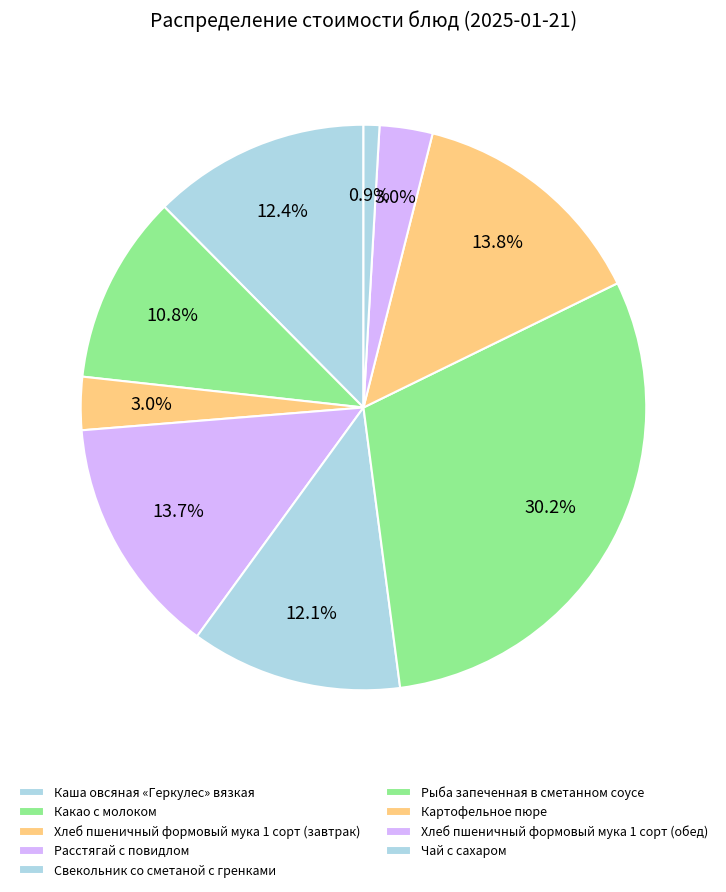

Combined, what portion of the pie is Чай с сахаром and Какао с молоком?

11.7%